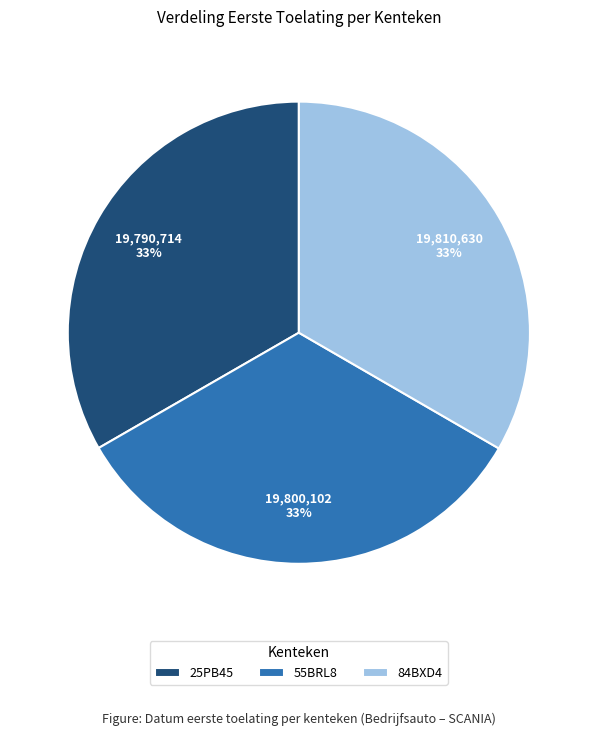

Does 84BXD4 account for over 50% of the chart?

No